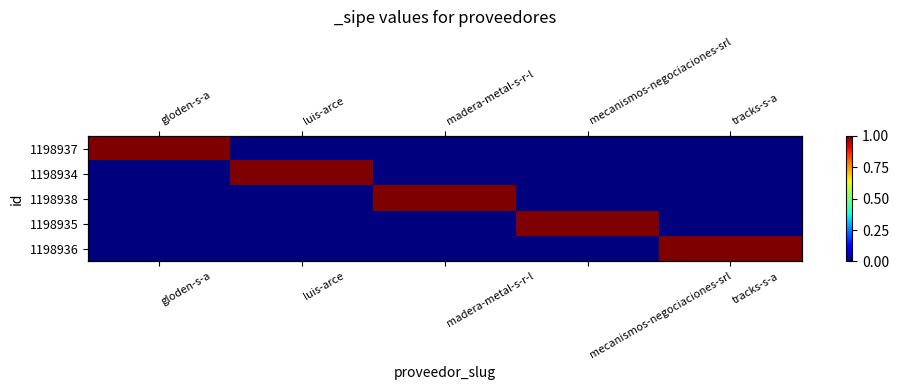

Which has a higher value, madera-metal-s-r-l or gloden-s-a?

gloden-s-a